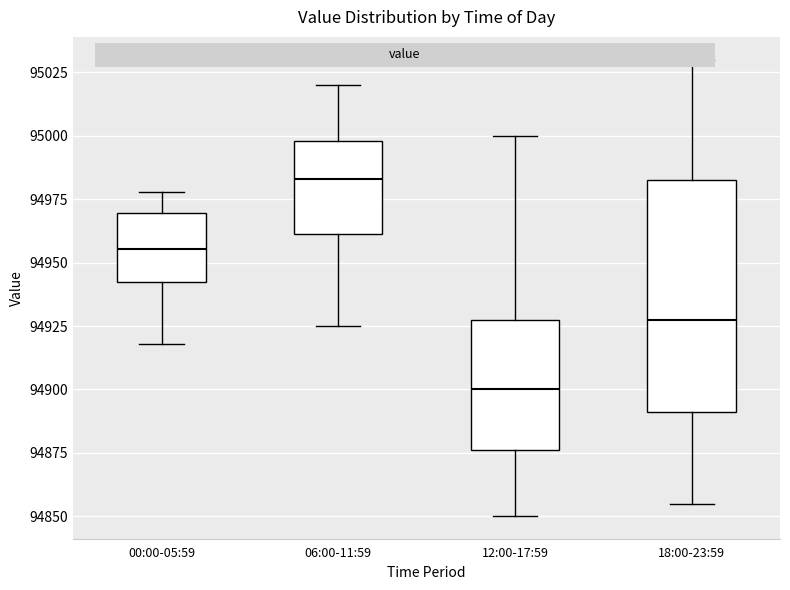

Reading left to right, transcribe this box plot: for each box, give where its median line is, the range the box spans, and where its two whiskers end, as read against the y-axis. The values are not printed on the chart, so give them approximately, as read against the axis.

00:00-05:59: median 94955, box 94945 to 94970, whiskers 94920 to 94980
06:00-11:59: median 94985, box 94960 to 95000, whiskers 94925 to 95020
12:00-17:59: median 94900, box 94875 to 94930, whiskers 94850 to 95000
18:00-23:59: median 94930, box 94890 to 94985, whiskers 94855 to 95030